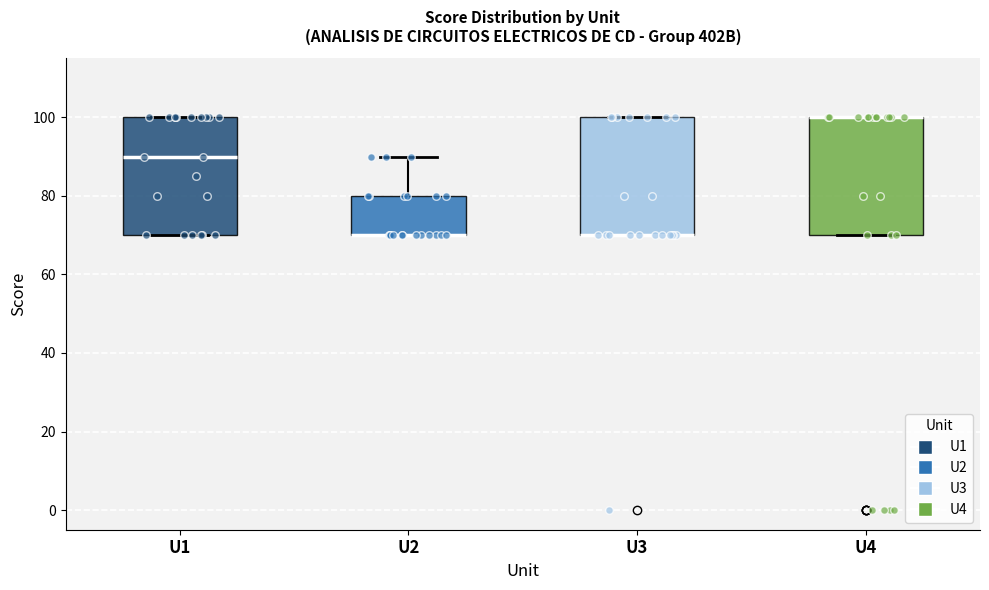

Where is the upper edge of the box for U3 on the y-axis? The values are not printed on the chart, so give them approximately, as read against the axis.

100